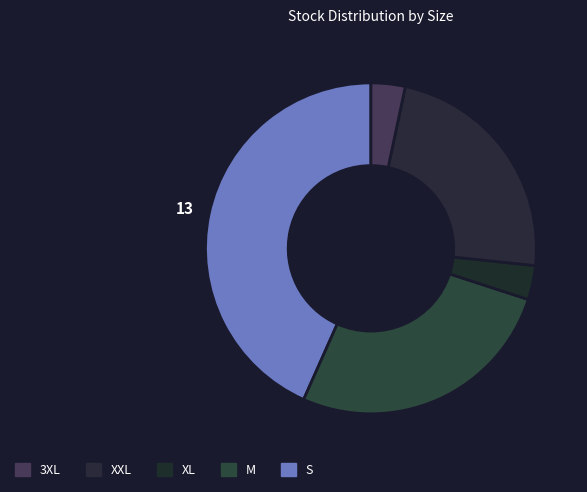

How many slices are in this pie chart?

5